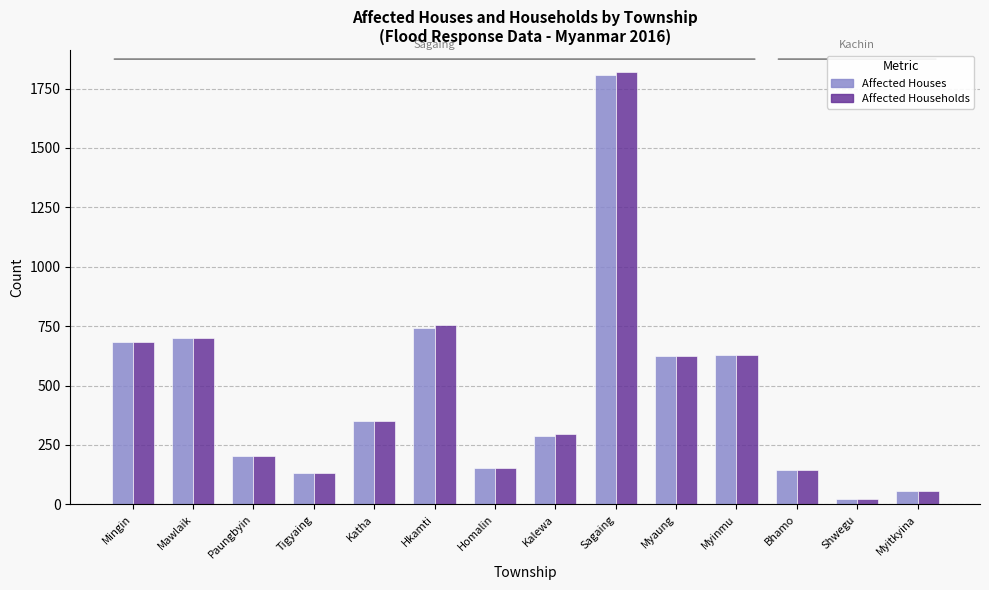

What is the total value across all series at Bhamo?

290